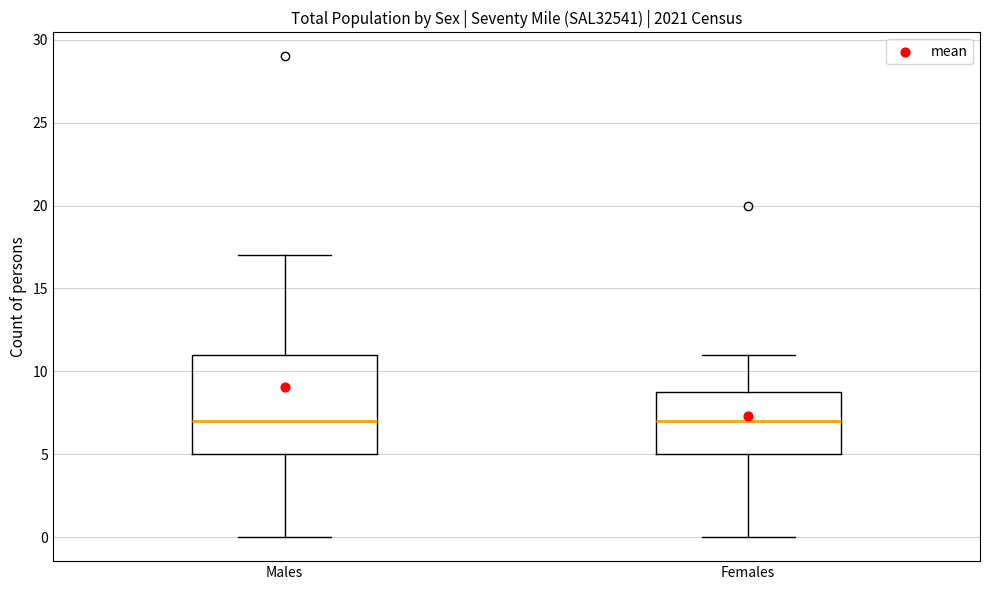

Comparing the boxes themselves (not the whiskers), which one is the tallest?

Males